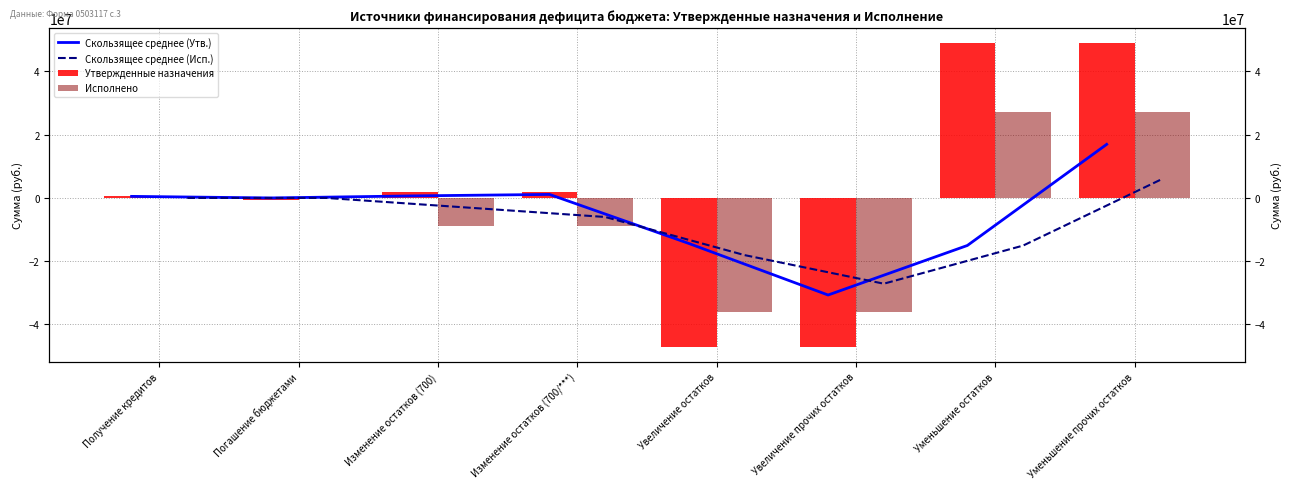

What is the sum of the Утвержденные назначения values at Уменьшение прочих остатков and Увеличение прочих остатков?

1923744.1